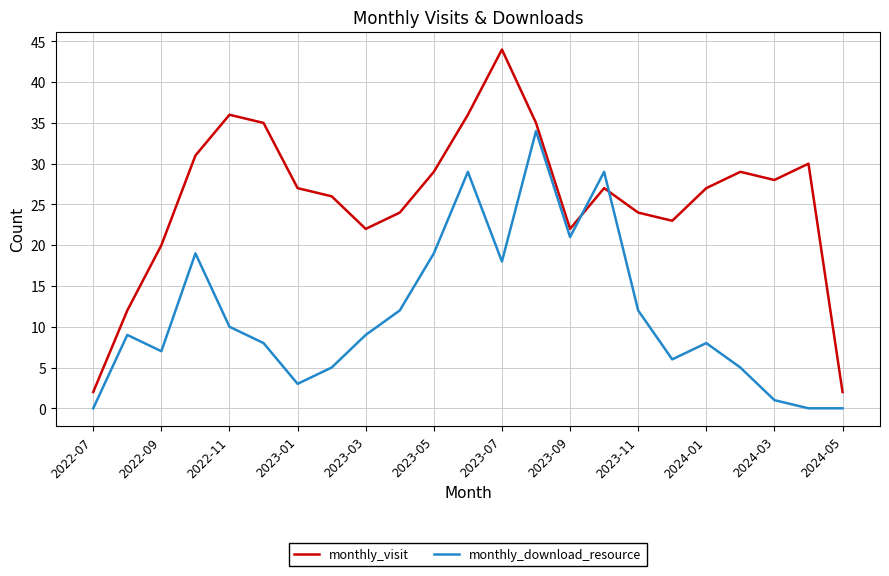

How many times do monthly_visit and monthly_download_resource cross each other?

2